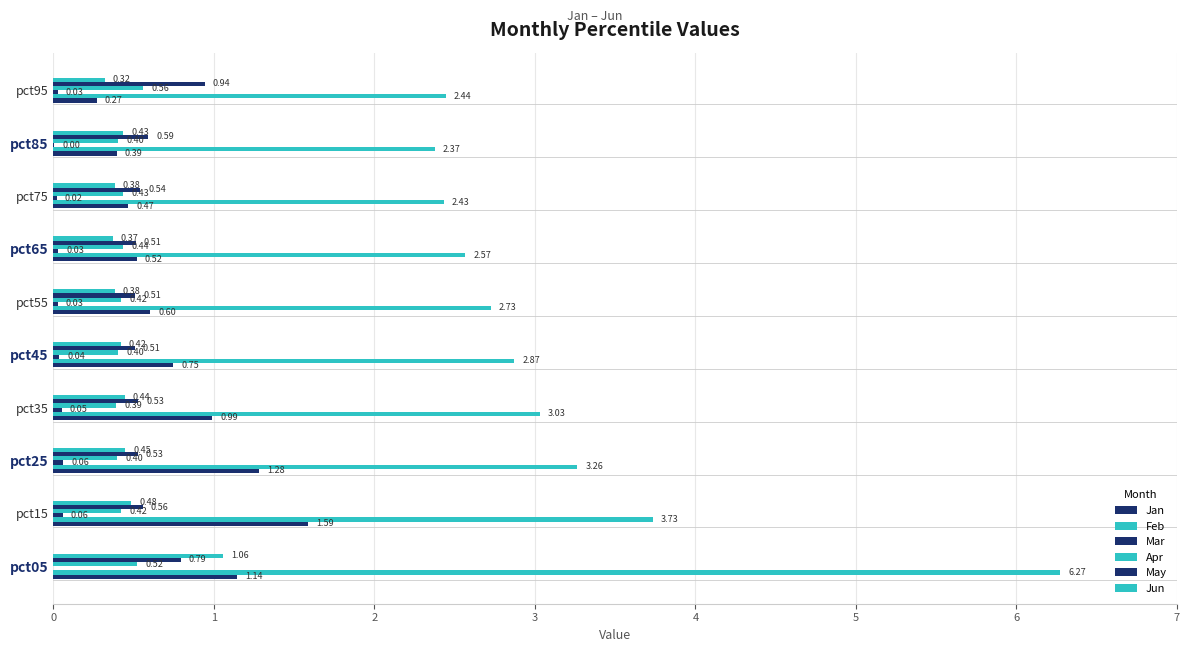

What is the minimum value shown in the chart?

-0.1